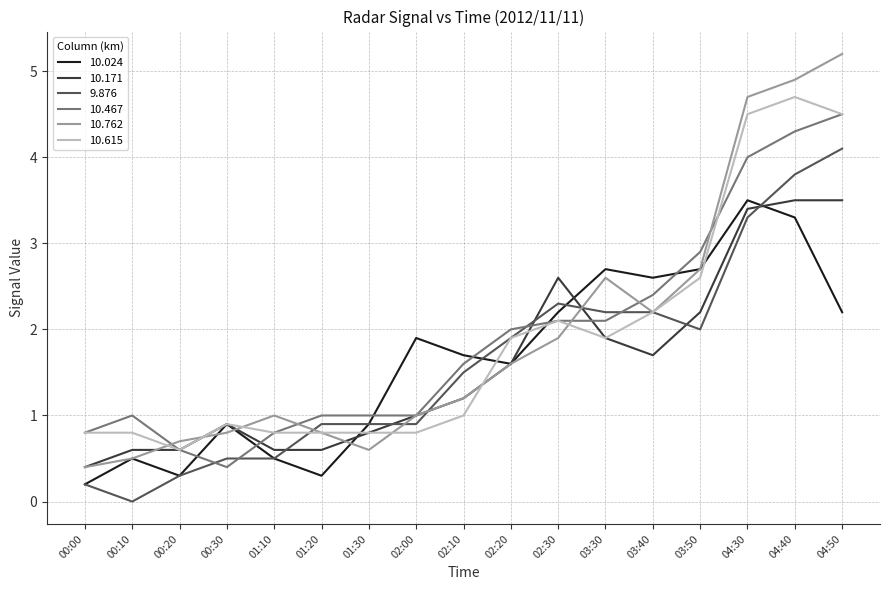

Which series has the widest spread of values?

10.762